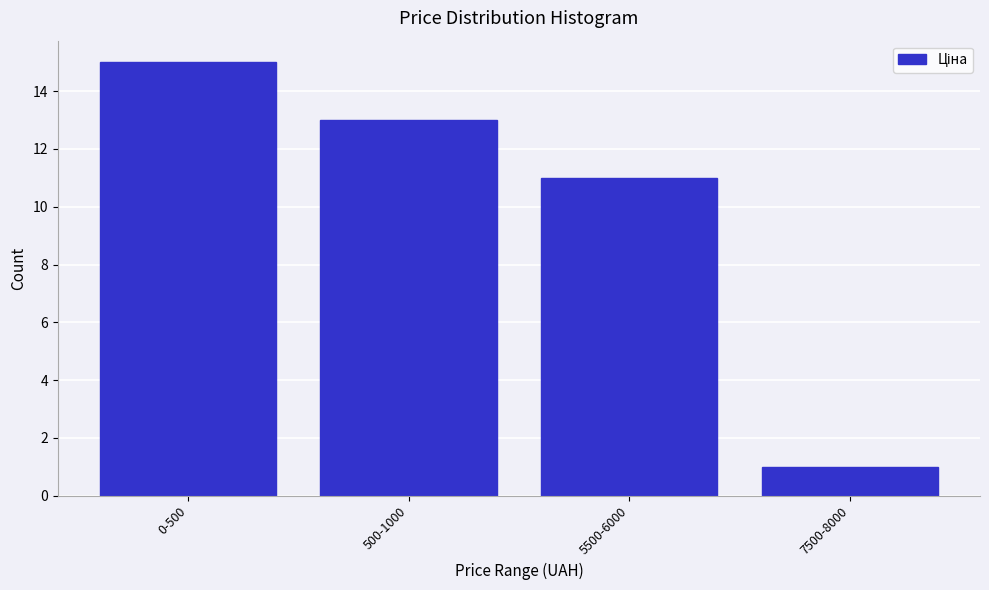

Reading right to left, what are all the values shown in this chart?

7500-8000=1	5500-6000=11	500-1000=13	0-500=15